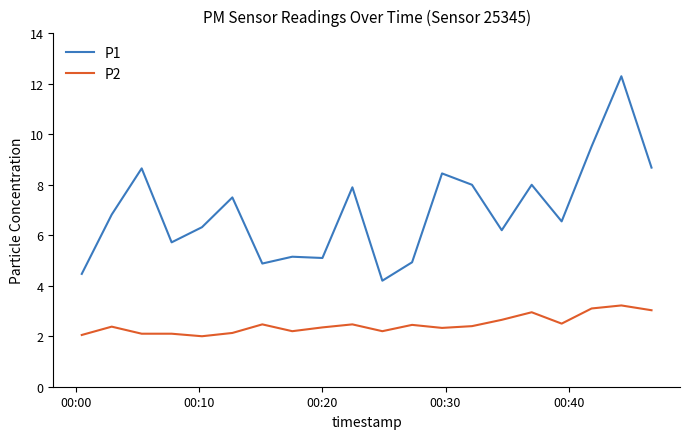

Does the chart display data point markers on the line(s)?

No